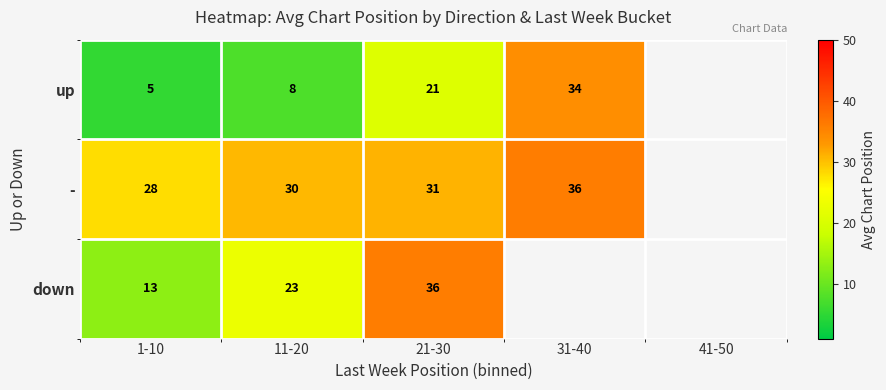

The up series shows 5.0 at 1-10. True or false?

True